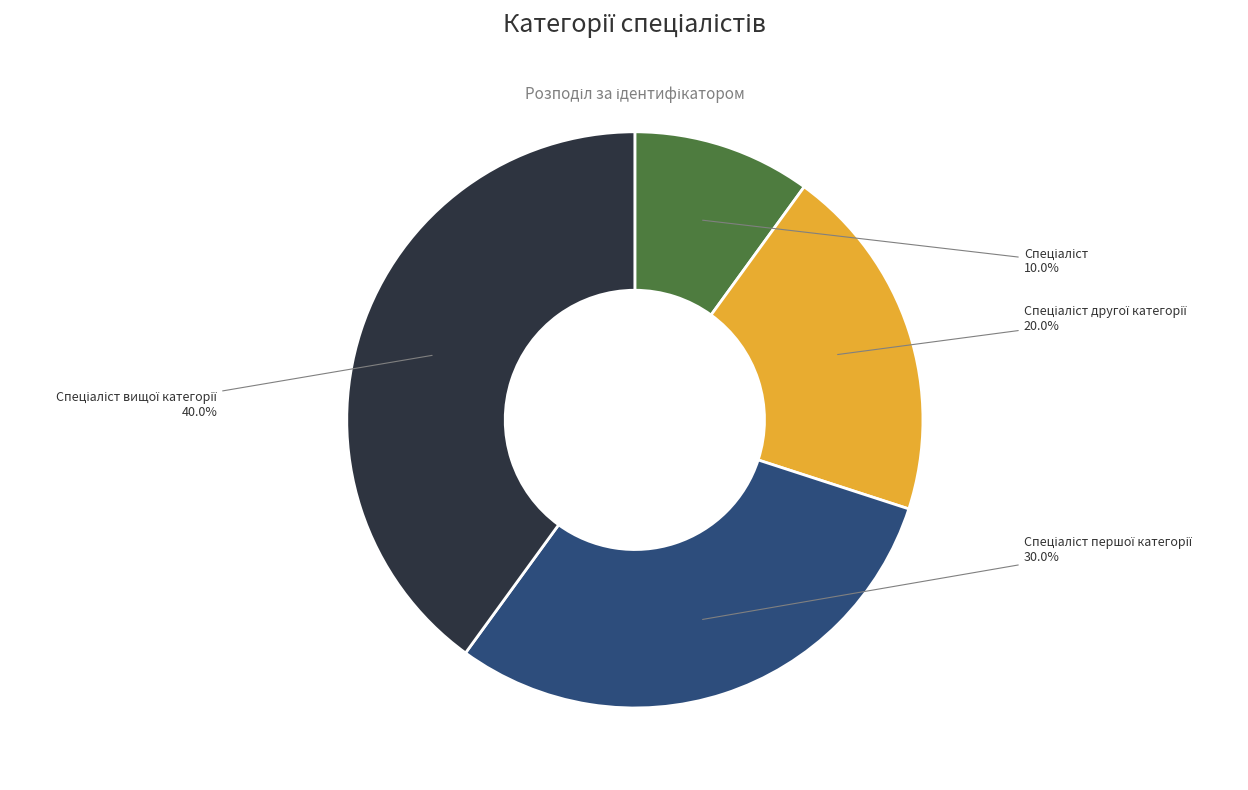

How many segments does this pie chart have?

4